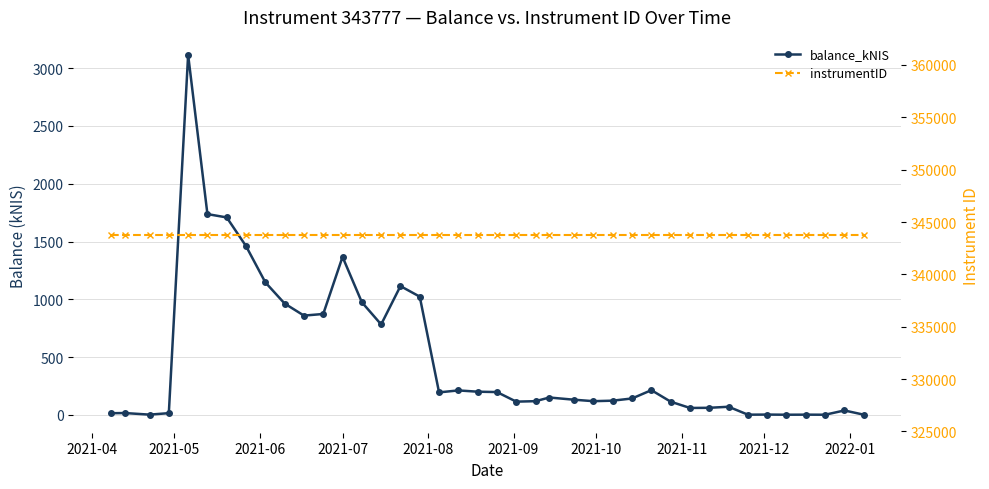

True or false: instrumentID has a value of 488174.9 at 34.

False